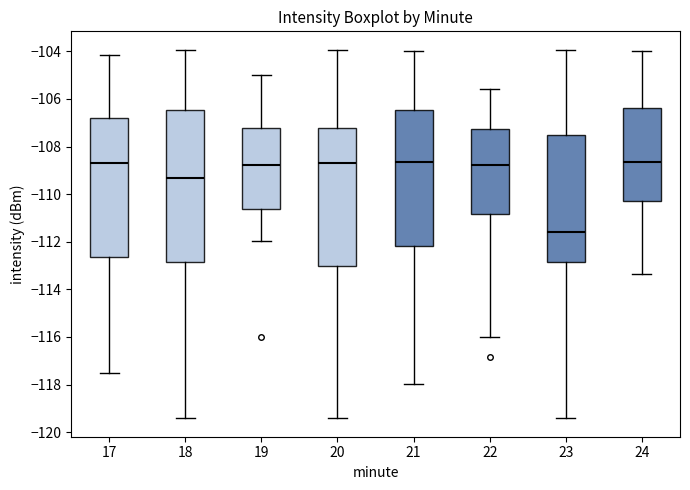

Reading left to right, read every box against the y-axis: the position of its median line, the range the box covers, and the ends of its whiskers. The values are not printed on the chart, so give them approximately, as read against the axis.

17: median -108.6, box -112.6 to -106.8, whiskers -117.6 to -104.2
18: median -109.4, box -112.8 to -106.4, whiskers -119.4 to -104.0
19: median -108.8, box -110.6 to -107.2, whiskers -112.0 to -105.0
20: median -108.6, box -113.0 to -107.2, whiskers -119.4 to -104.0
21: median -108.6, box -112.2 to -106.4, whiskers -118.0 to -104.0
22: median -108.8, box -110.8 to -107.2, whiskers -116.0 to -105.6
23: median -111.6, box -112.8 to -107.6, whiskers -119.4 to -104.0
24: median -108.6, box -110.2 to -106.4, whiskers -113.4 to -104.0